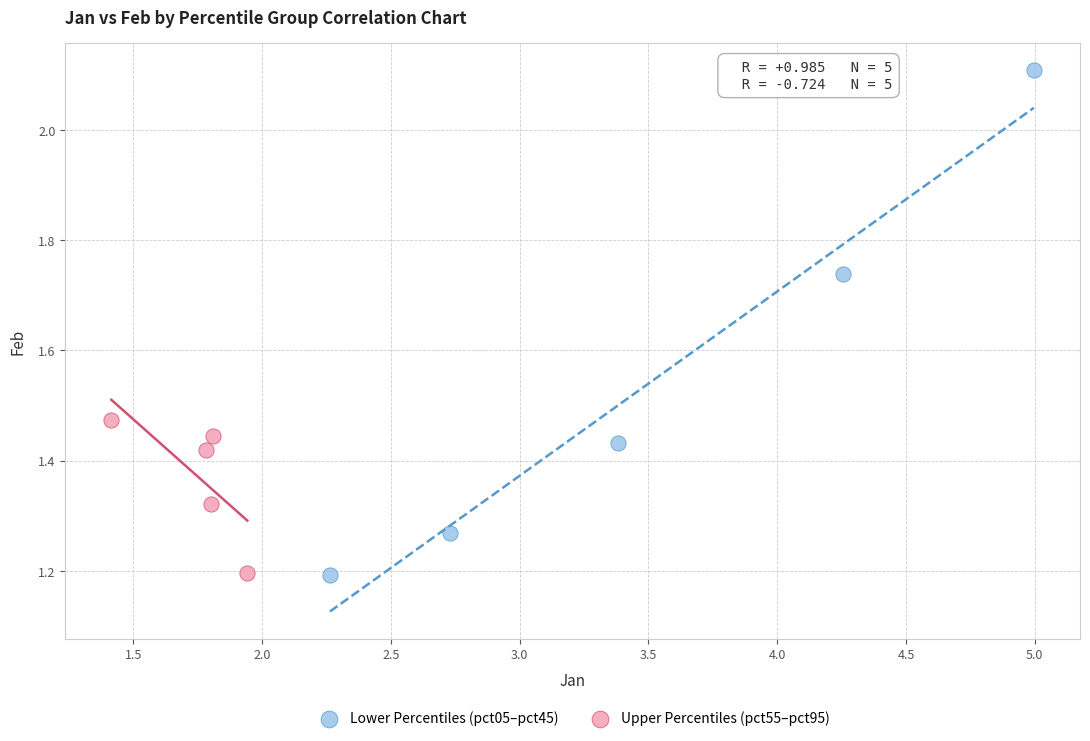

Which series contains the highest Y value?

Lower Percentiles (pct05–pct45)